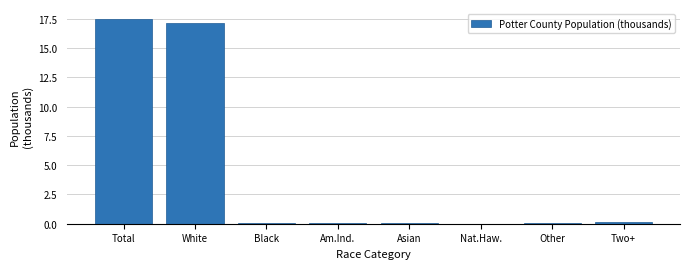

Between Total and Black, which is larger?

Total